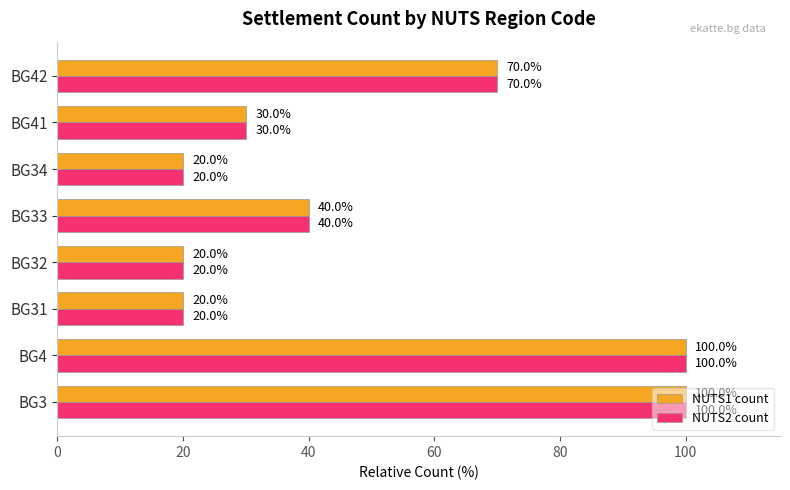

Count the NUTS2 count values in the range 20 to 100.

8